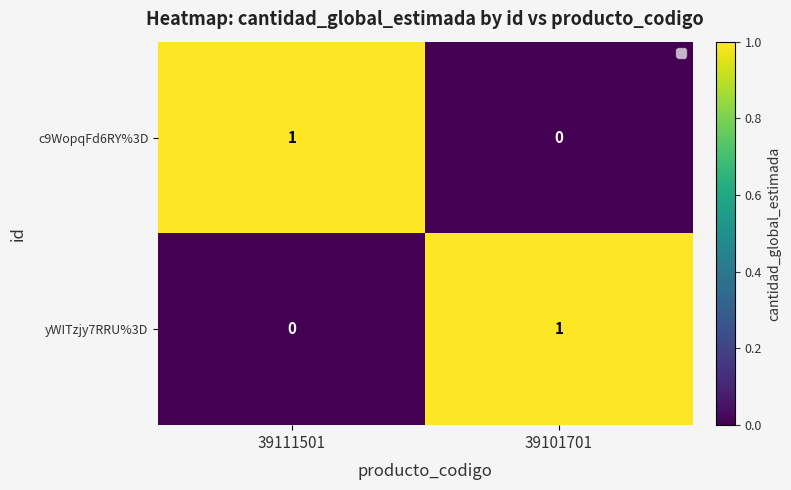

List the labels in order of yWITzjy7RRU%3D value, largest first.

39101701, 39111501